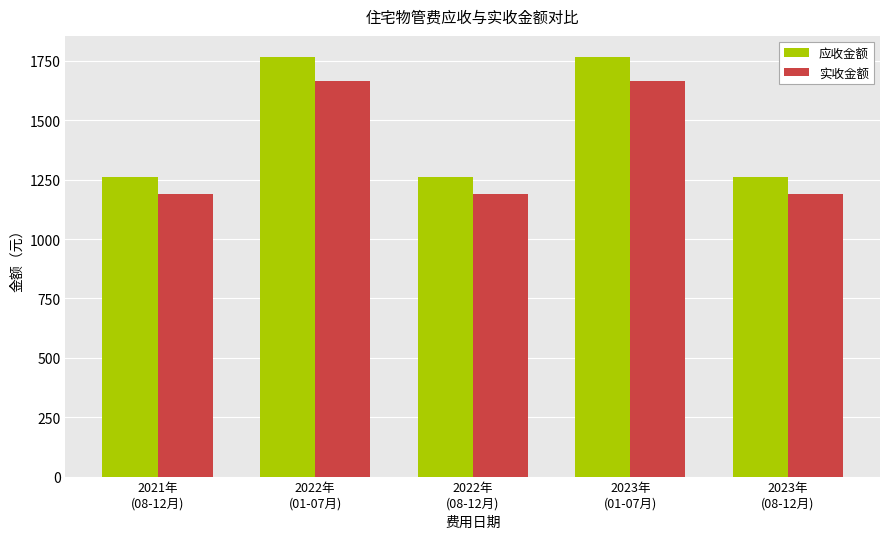

What is the approximate value of 应收金额 at 2022年
(08-12月)?

1262.1